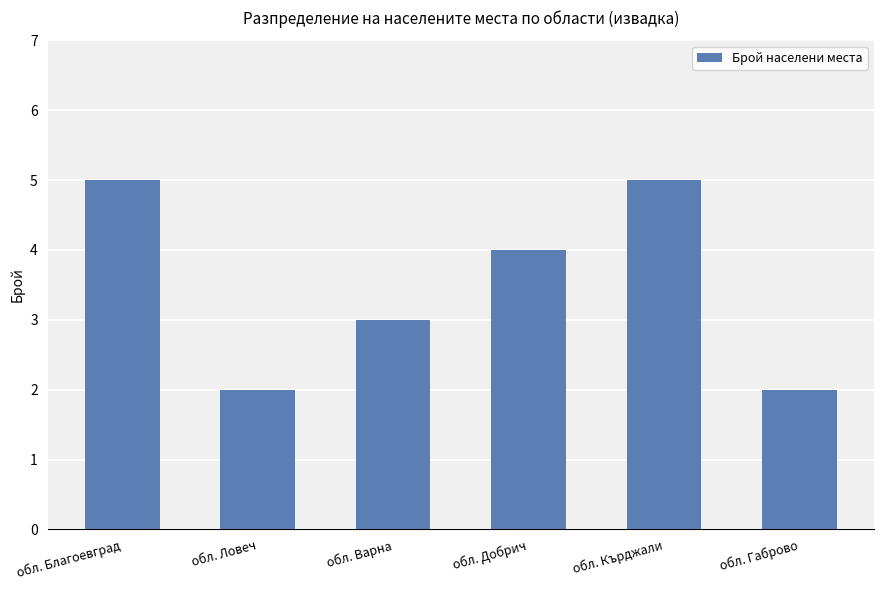

The value at обл. Ловеч is 0. True or false?

False